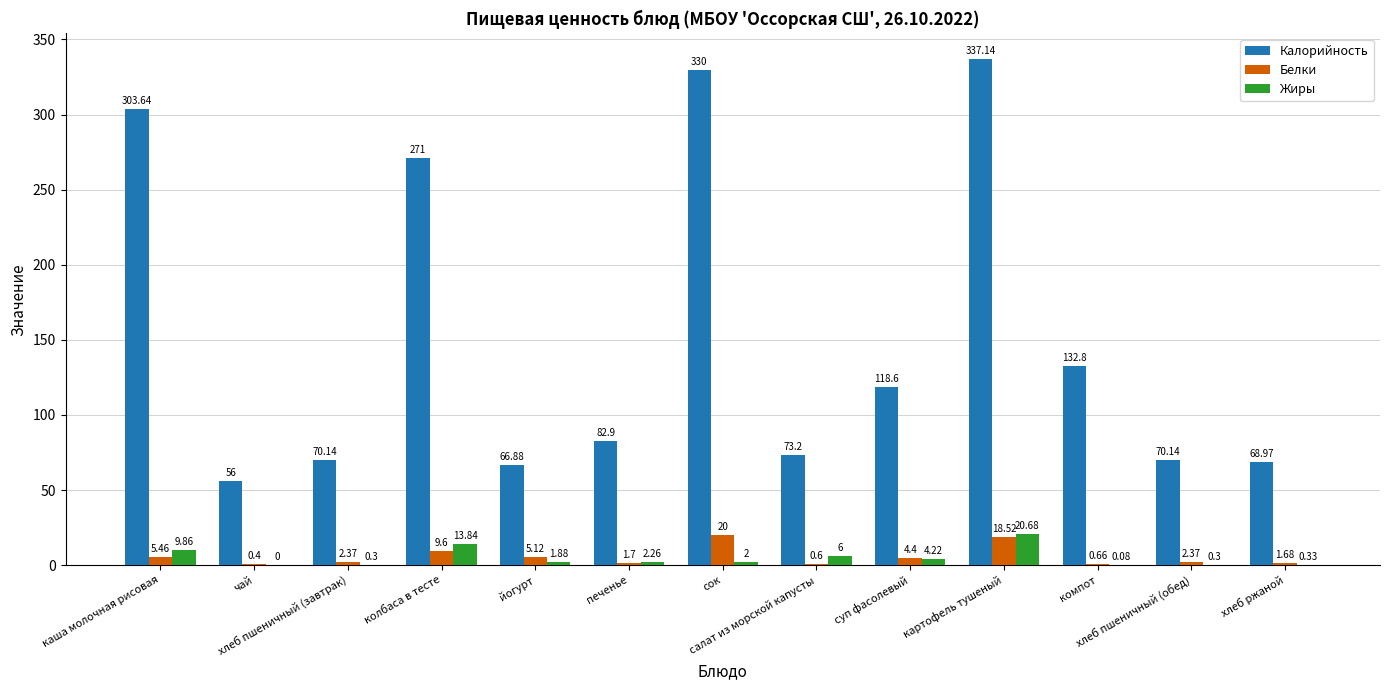

What is the total value across all series at колбаса в тесте?

294.4